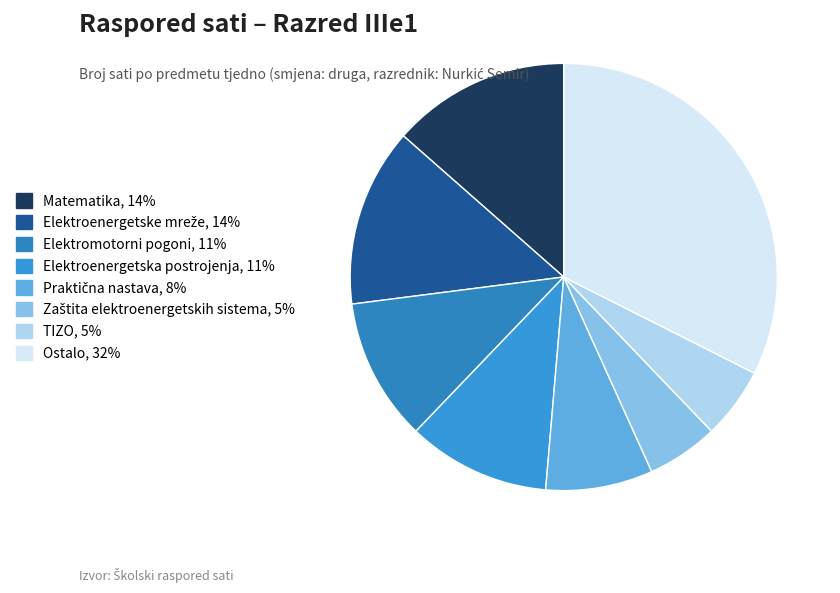

Is there a majority slice in this chart?

No